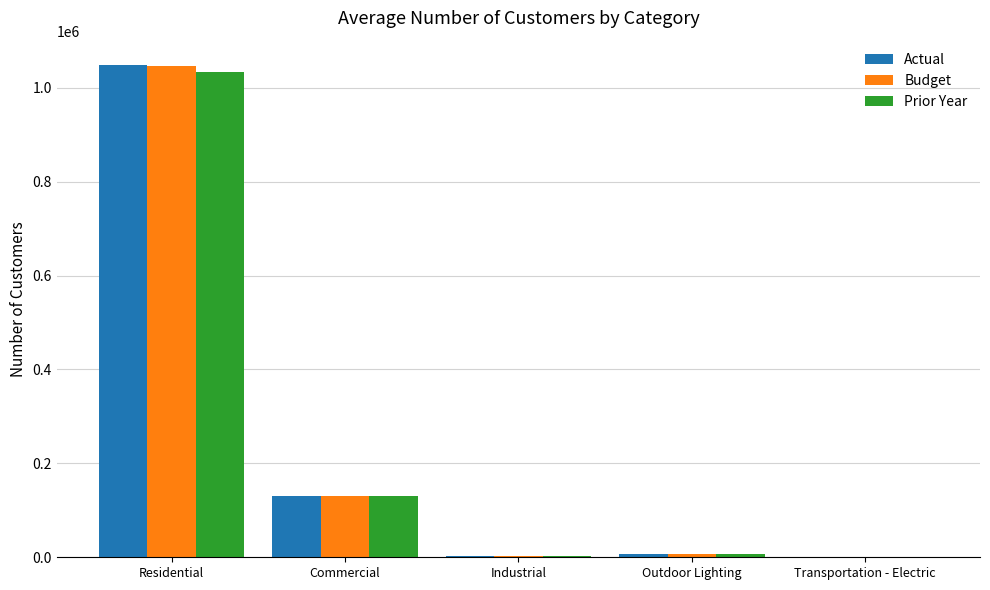

What are all the series names shown in the legend?

Actual, Budget, Prior Year